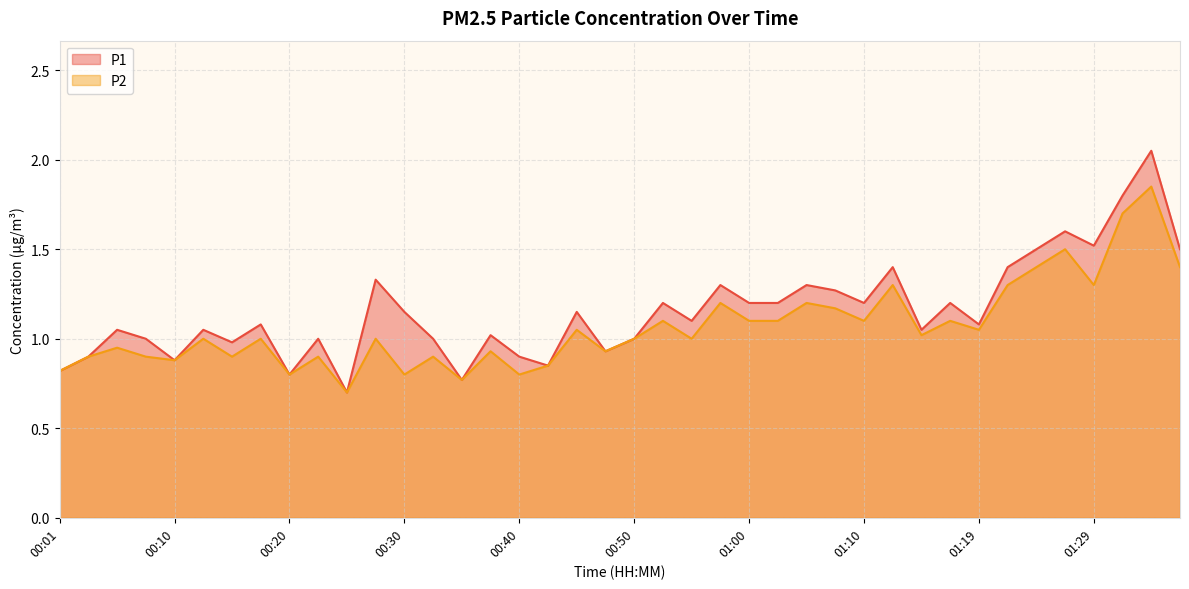

The value of P2 at 01:34 is 1.9. True or false?

True